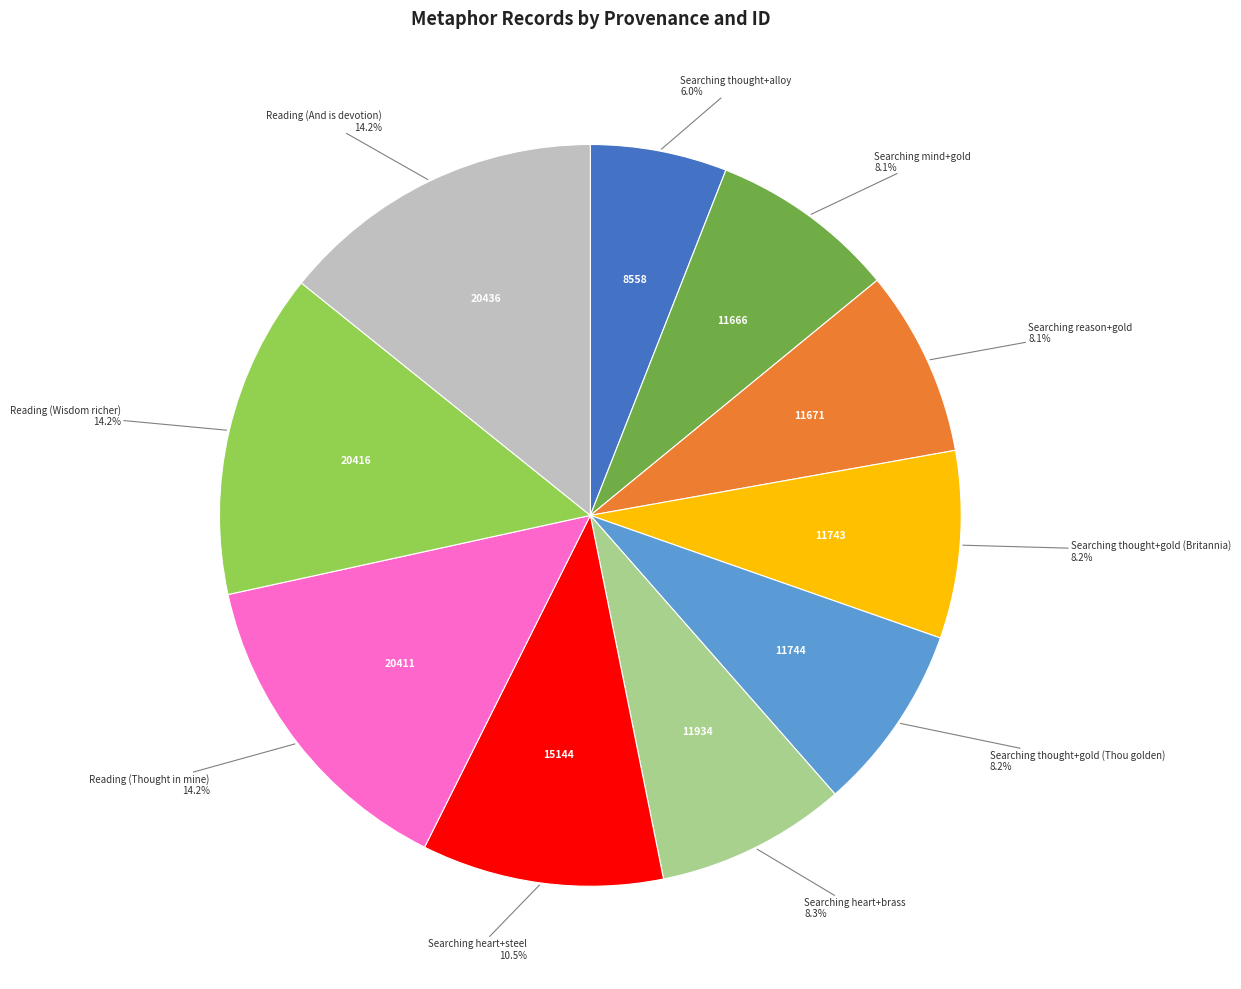

Is there any slice that represents more than half of the pie?

No